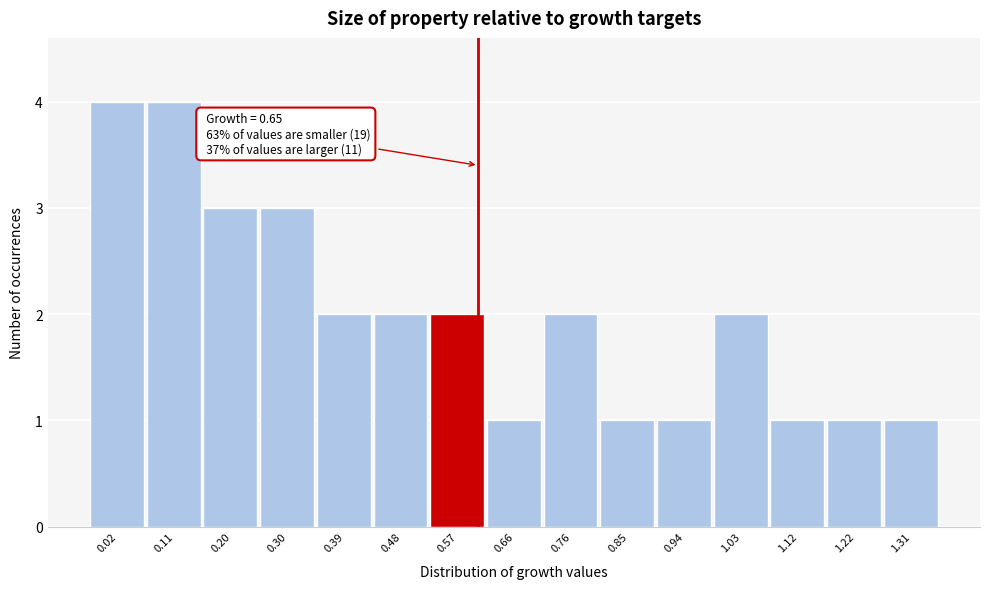

Reading left to right, what are all the values shown in this chart?

0.02=4	0.11=4	0.20=3	0.30=3	0.39=2	0.48=2	0.57=2	0.66=1	0.76=2	0.85=1	0.94=1	1.03=2	1.12=1	1.22=1	1.31=1